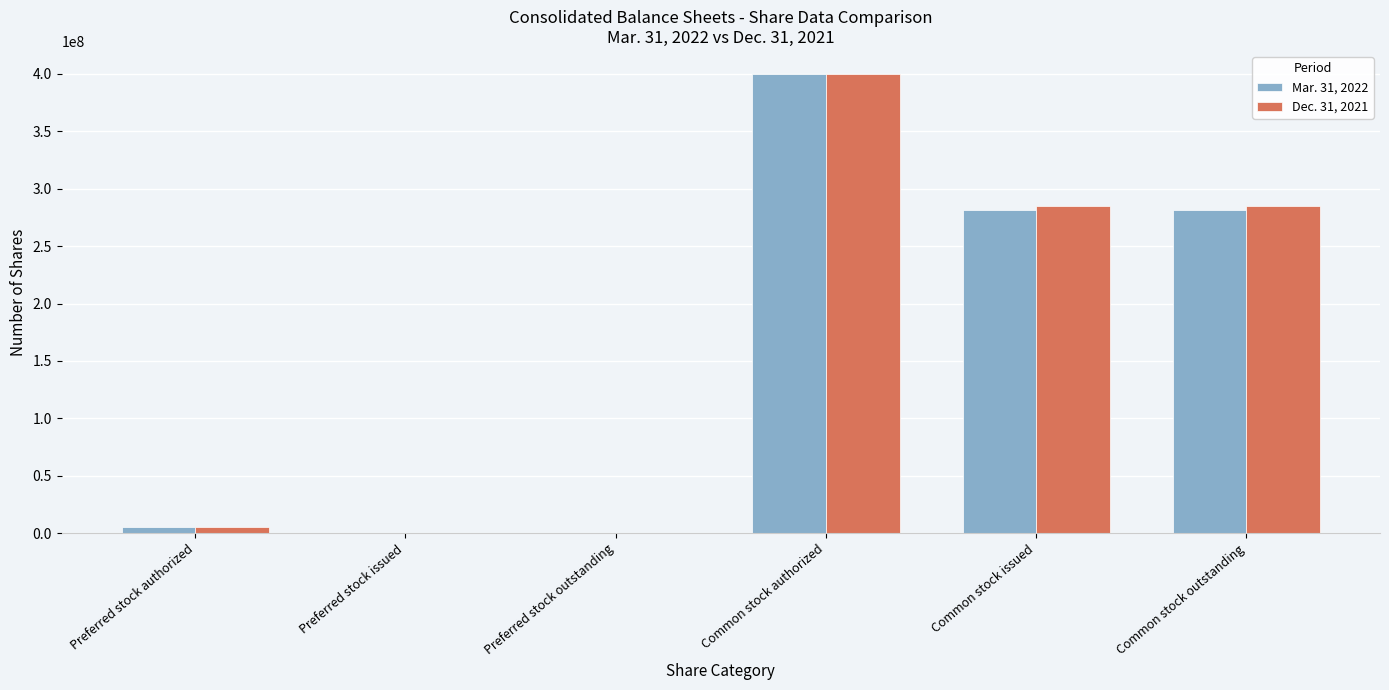

Reading left to right, transcribe all the data shown in this chart.

Mar. 31, 2022: 5000000	0	0	400000000	281434153	281434153
Dec. 31, 2021: 5000000	0	0	400000000	284750452	284750452